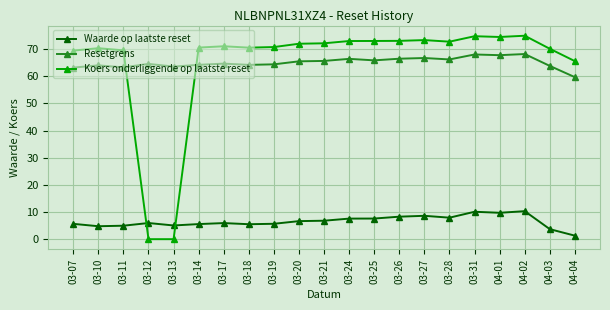

What are all the series names shown in the legend?

Waarde op laatste reset, Resetgrens, Koers onderliggende op laatste reset